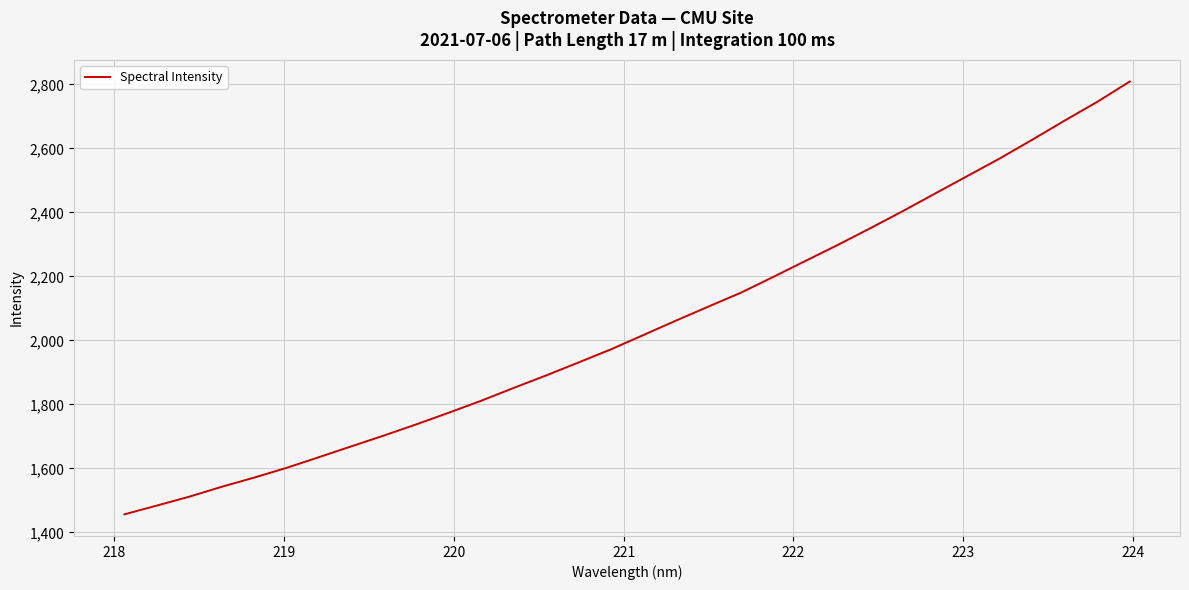

How many lines are shown in the chart?

1